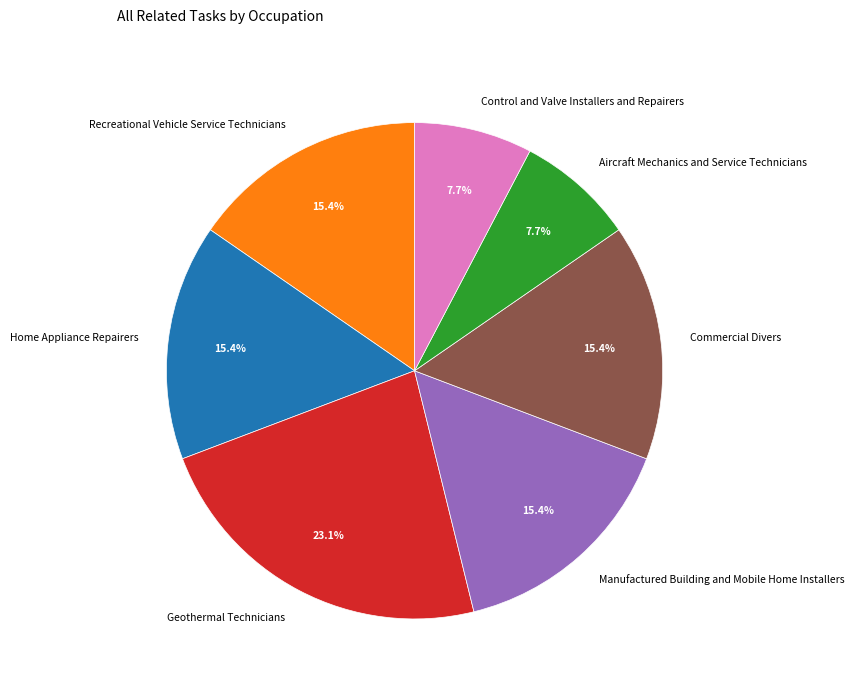

What percentage is the Manufactured Building and Mobile Home Installers slice, to the nearest percent?

15%